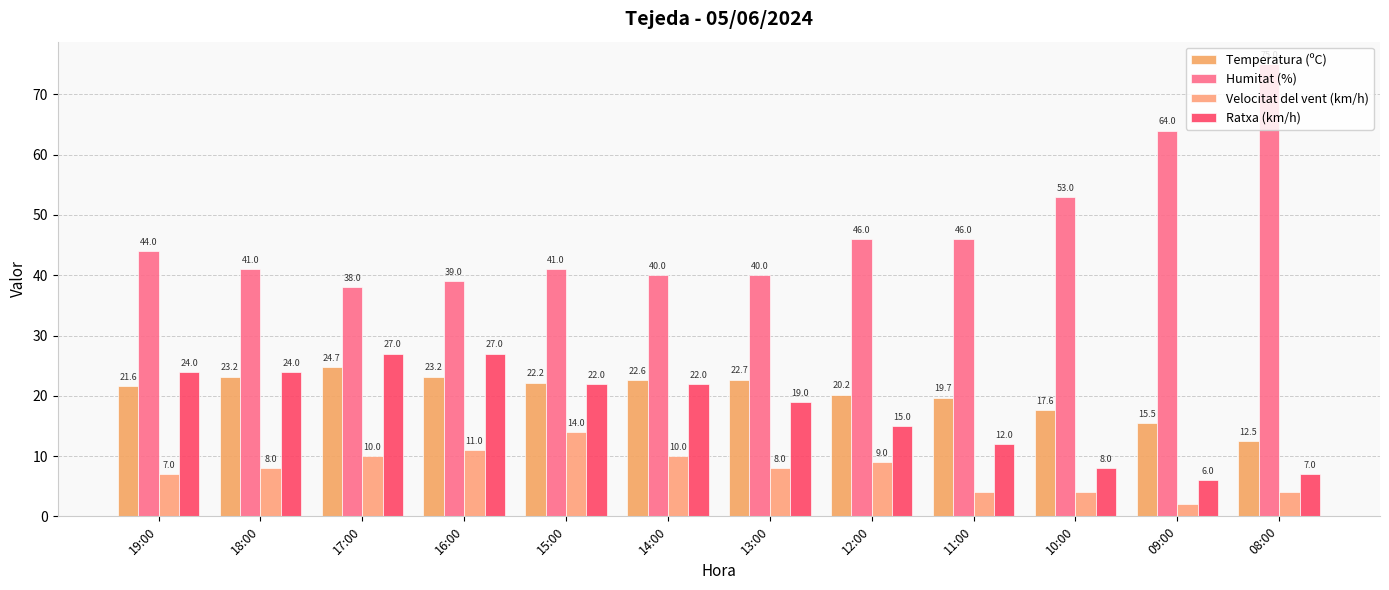

What is the sum of the Temperatura (ºC) values at 18:00 and 10:00?

40.8